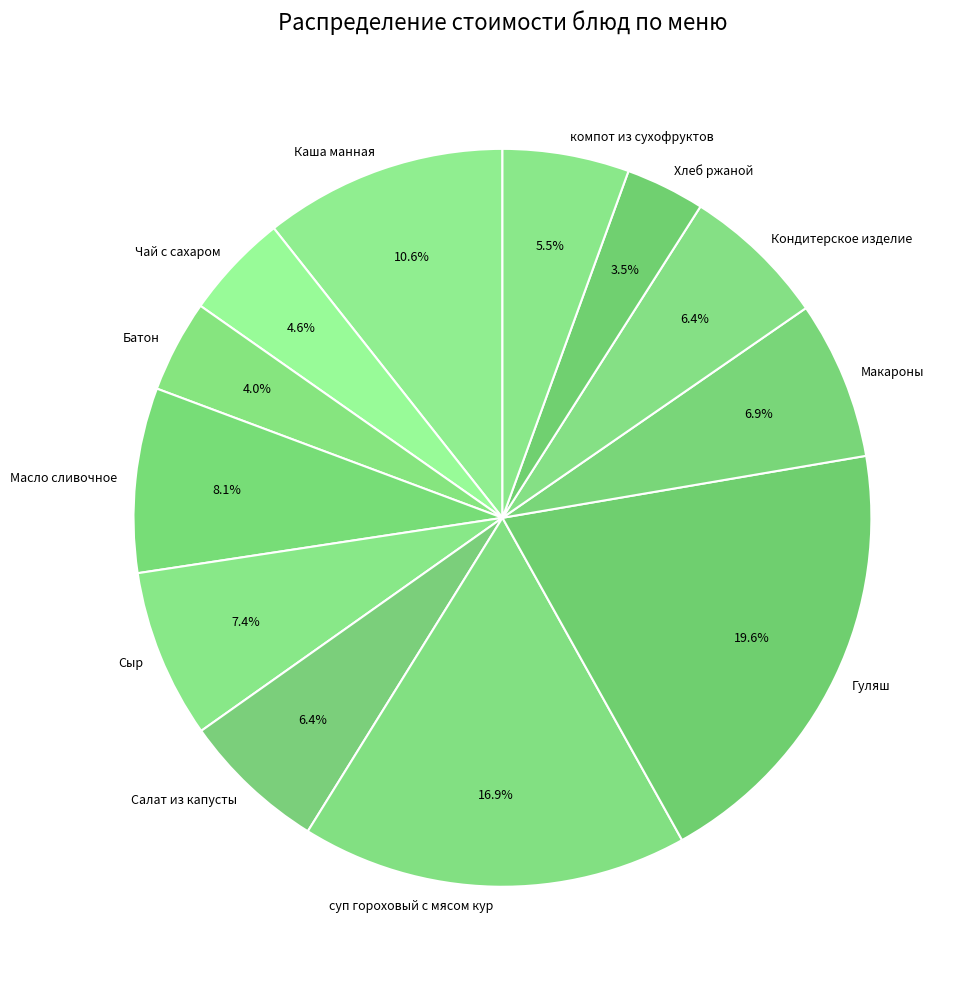

What is the ratio of the value at Салат из капусты to the value at Макароны?

0.9